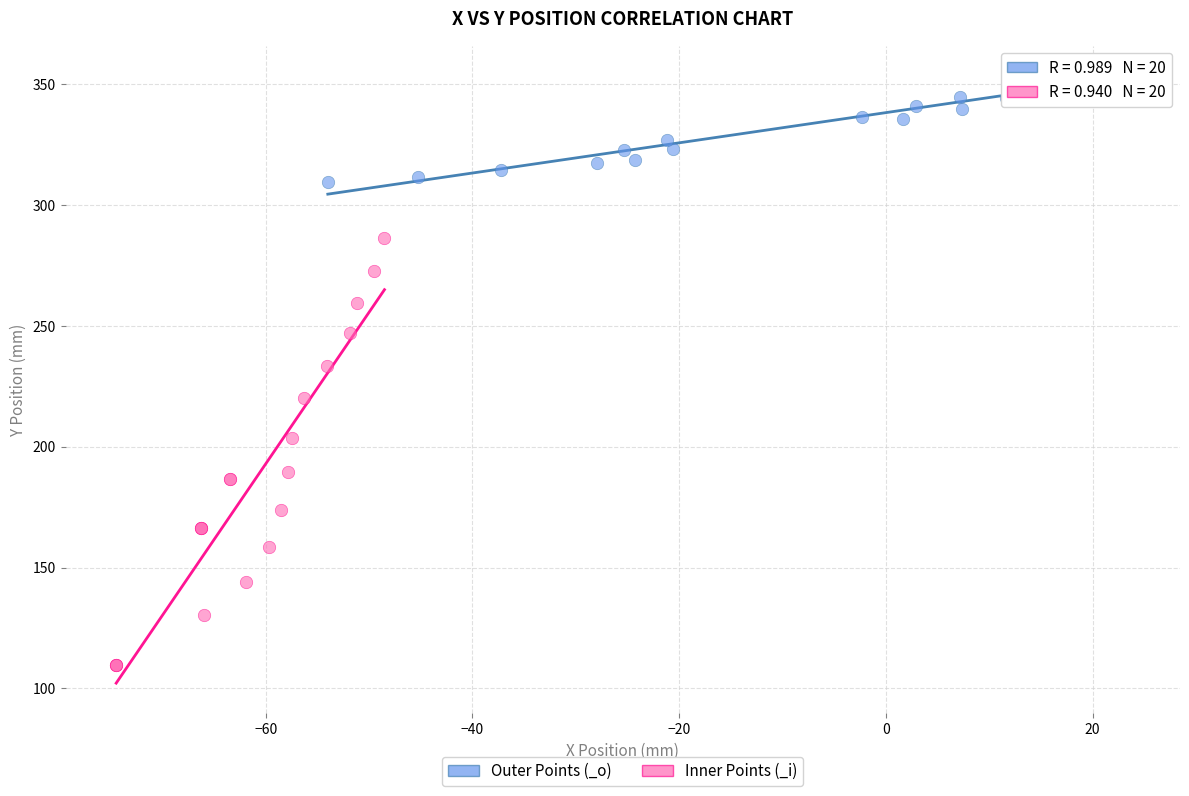

Which series contains the lowest Y value?

Inner Points (_i)